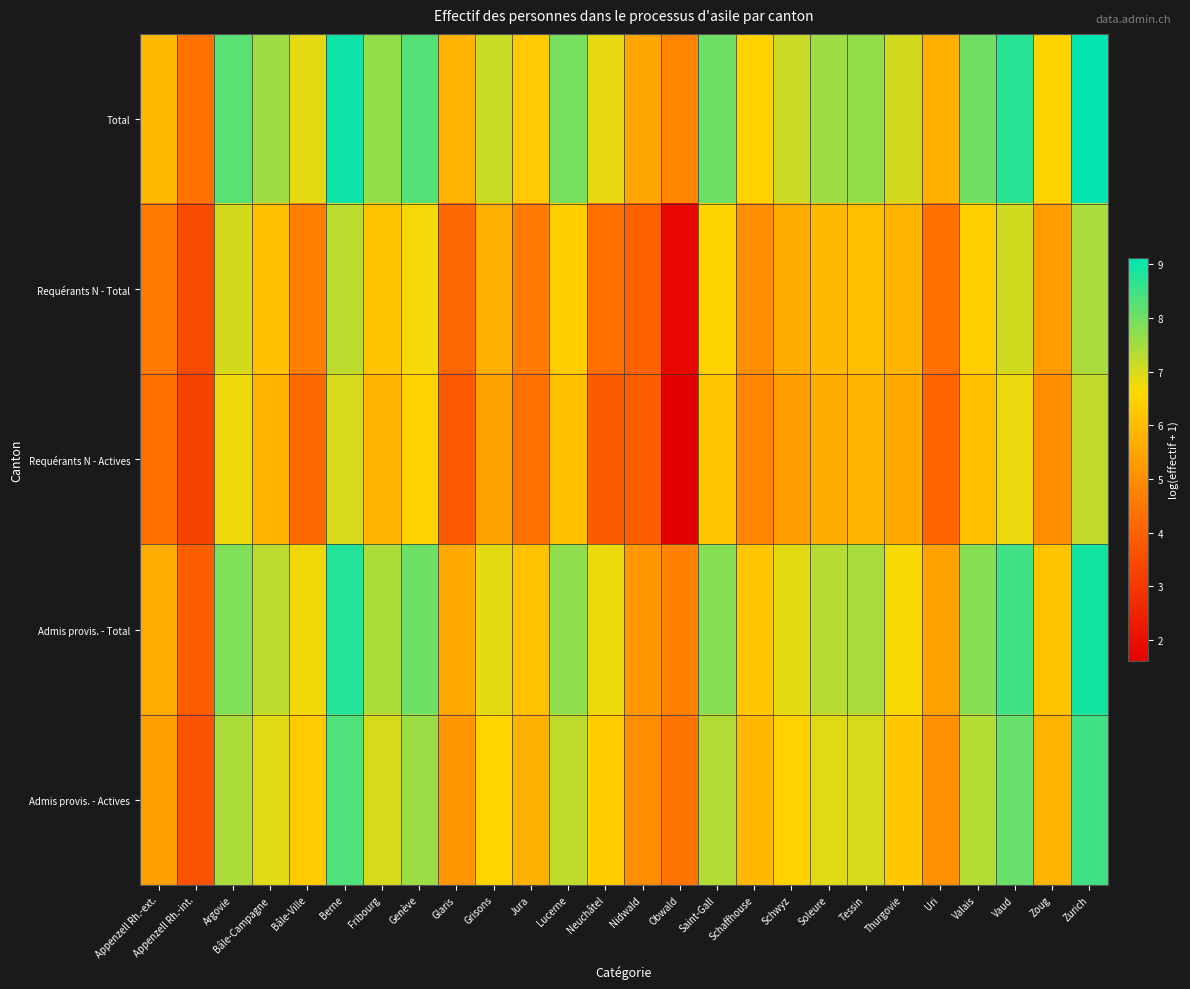

How many distinct data groups are displayed?

5